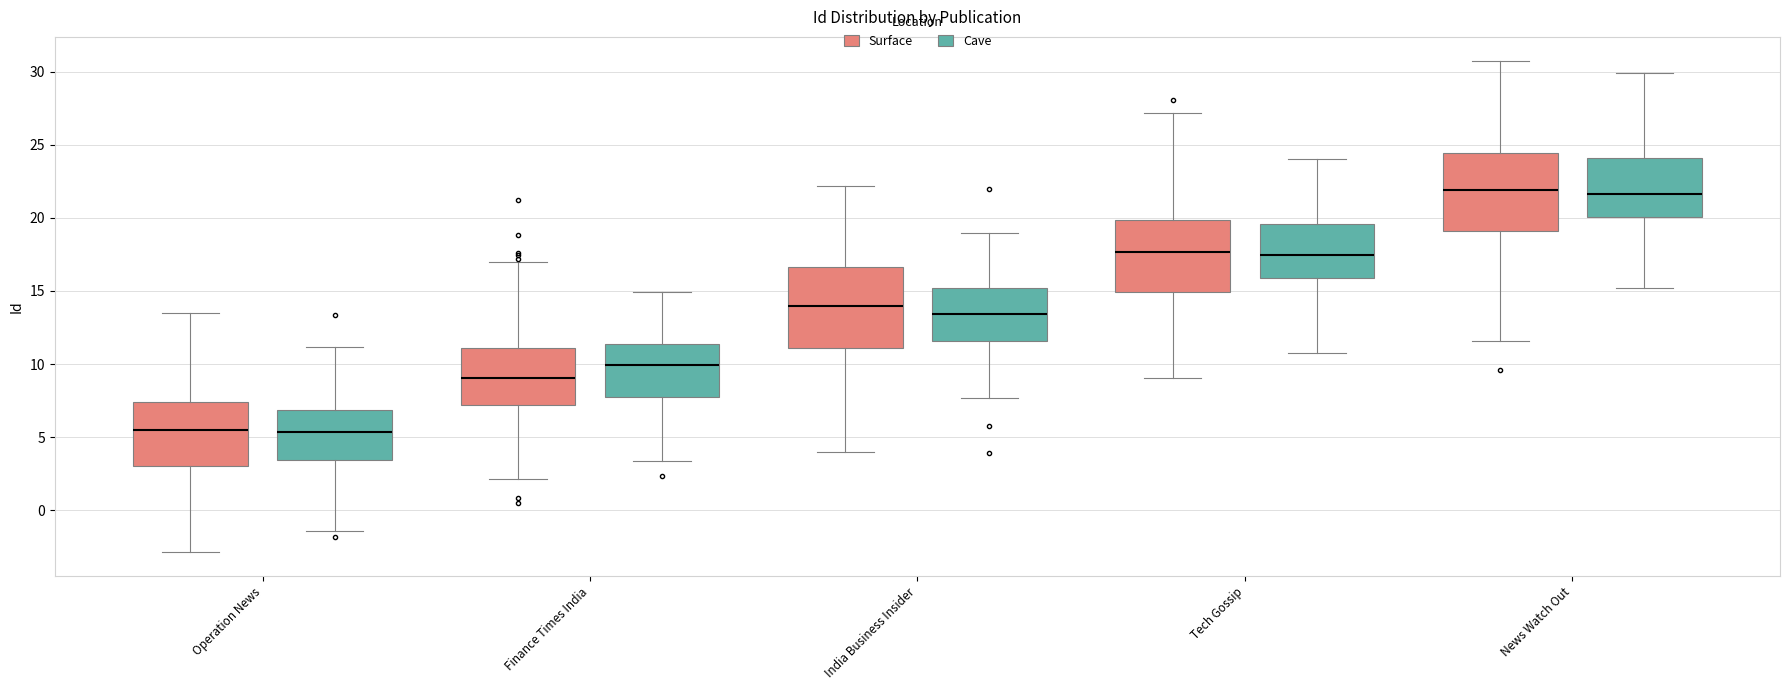

Reading left to right, transcribe this box plot: for each box, give where its median line is, the range the box spans, and where its two whiskers end, as read against the y-axis. The values are not printed on the chart, so give them approximately, as read against the axis.

Operation News (Surface): median 5.5, box 3.0 to 7.5, whiskers -3.0 to 13.5
Operation News (Cave): median 5.5, box 3.5 to 7.0, whiskers -1.5 to 11.0
Finance Times India (Surface): median 9.0, box 7.0 to 11.0, whiskers 2.0 to 17.0
Finance Times India (Cave): median 10.0, box 7.5 to 11.5, whiskers 3.5 to 15.0
India Business Insider (Surface): median 14.0, box 11.0 to 16.5, whiskers 4.0 to 22.0
India Business Insider (Cave): median 13.5, box 11.5 to 15.0, whiskers 7.5 to 19.0
Tech Gossip (Surface): median 17.5, box 15.0 to 20.0, whiskers 9.0 to 27.0
Tech Gossip (Cave): median 17.5, box 16.0 to 19.5, whiskers 10.5 to 24.0
News Watch Out (Surface): median 22.0, box 19.0 to 24.5, whiskers 11.5 to 30.5
News Watch Out (Cave): median 21.5, box 20.0 to 24.0, whiskers 15.0 to 30.0